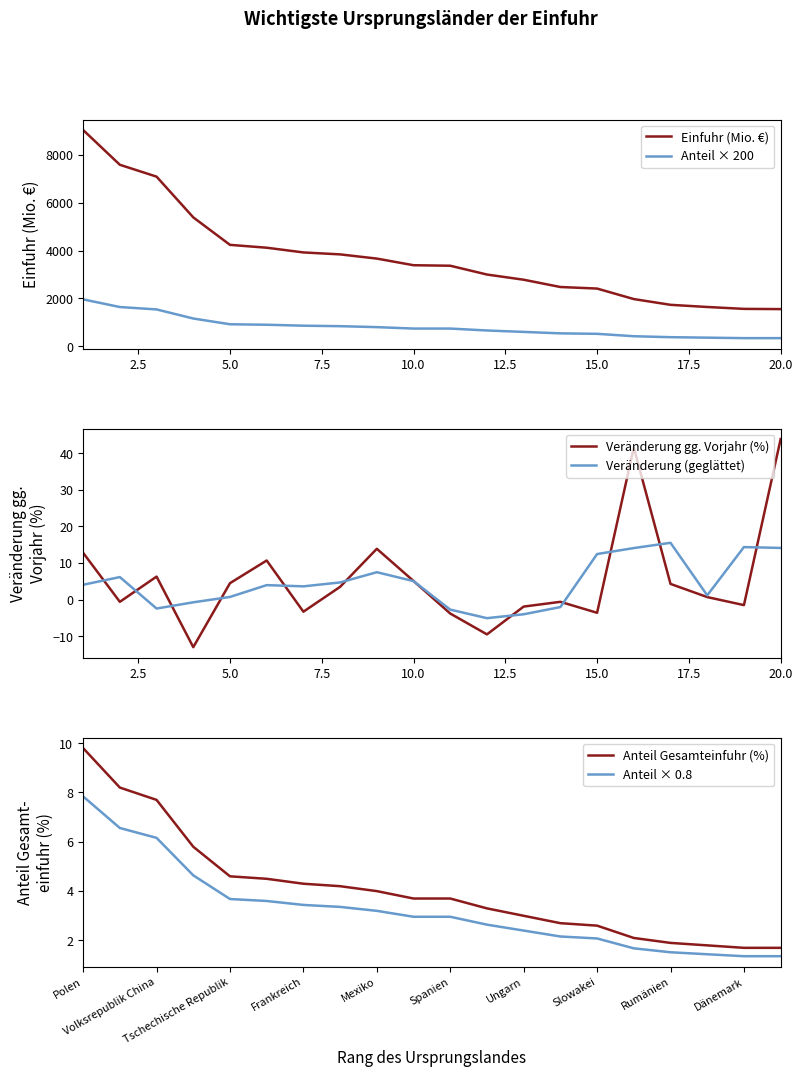

What is the value of the Anteil Gesamteinfuhr (%) point at the 6th from the left?

4.5